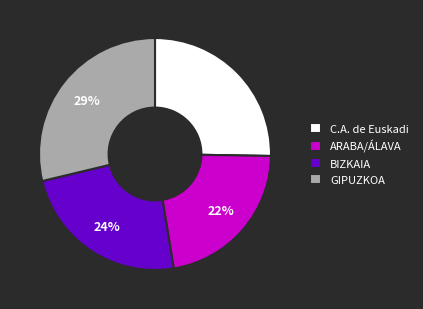

The C.A. de Euskadi slice represents 16% of the pie. True or false?

False